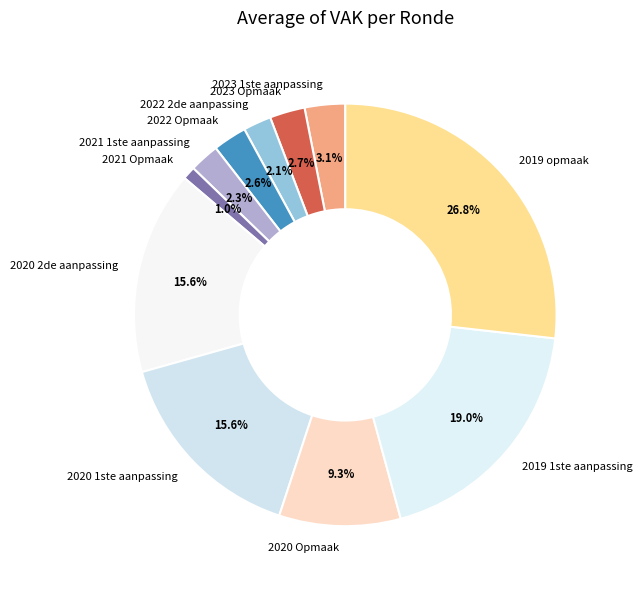

Which slice is the smallest?

2021 Opmaak